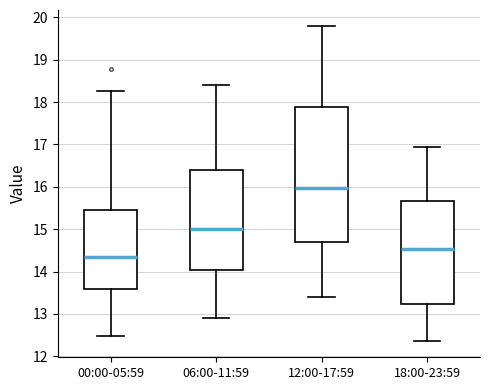

Reading left to right, transcribe this box plot: for each box, give where its median line is, the range the box spans, and where its two whiskers end, as read against the y-axis. The values are not printed on the chart, so give them approximately, as read against the axis.

00:00-05:59: median 14.4, box 13.6 to 15.5, whiskers 12.5 to 18.3
06:00-11:59: median 15.0, box 14.0 to 16.4, whiskers 12.9 to 18.4
12:00-17:59: median 16.0, box 14.7 to 17.9, whiskers 13.4 to 19.8
18:00-23:59: median 14.5, box 13.2 to 15.7, whiskers 12.4 to 17.0